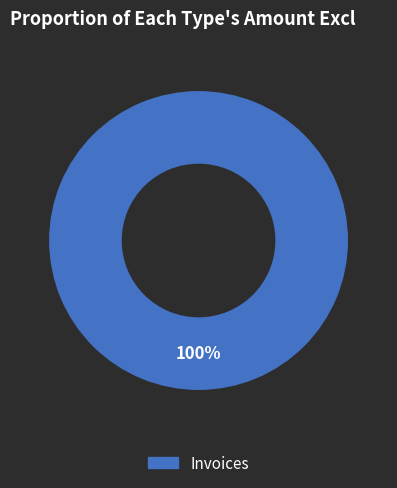

Is there any slice that represents more than half of the pie?

Yes